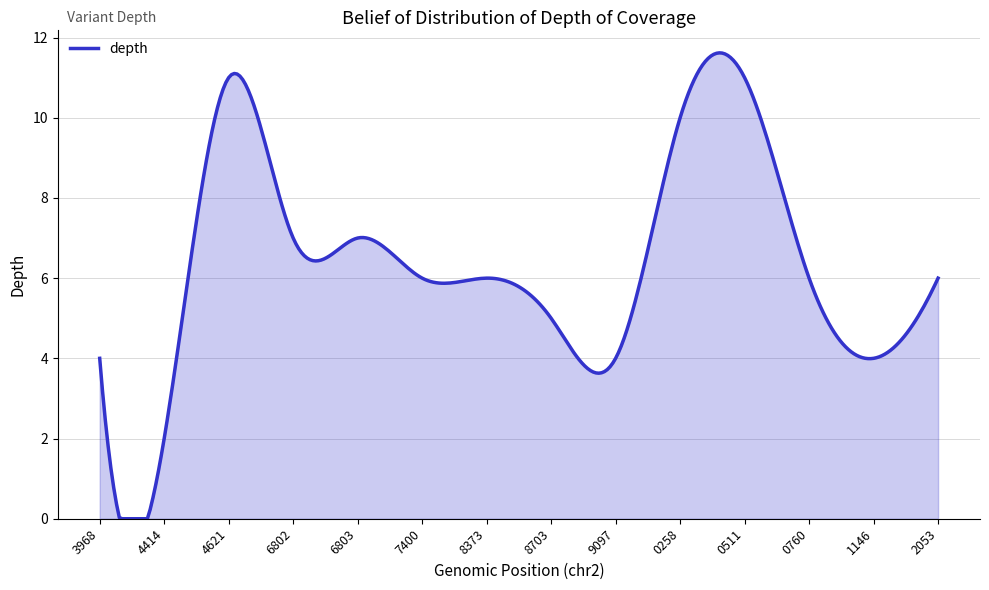

What is the maximum value shown in the chart?

11.6